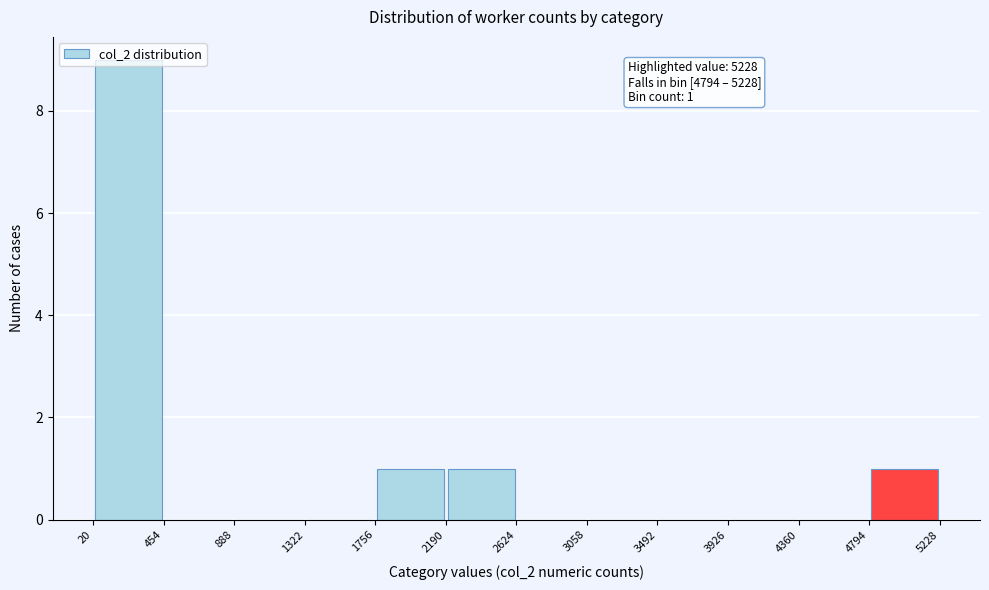

Which range on the x-axis has the tallest bar?

20 to 454